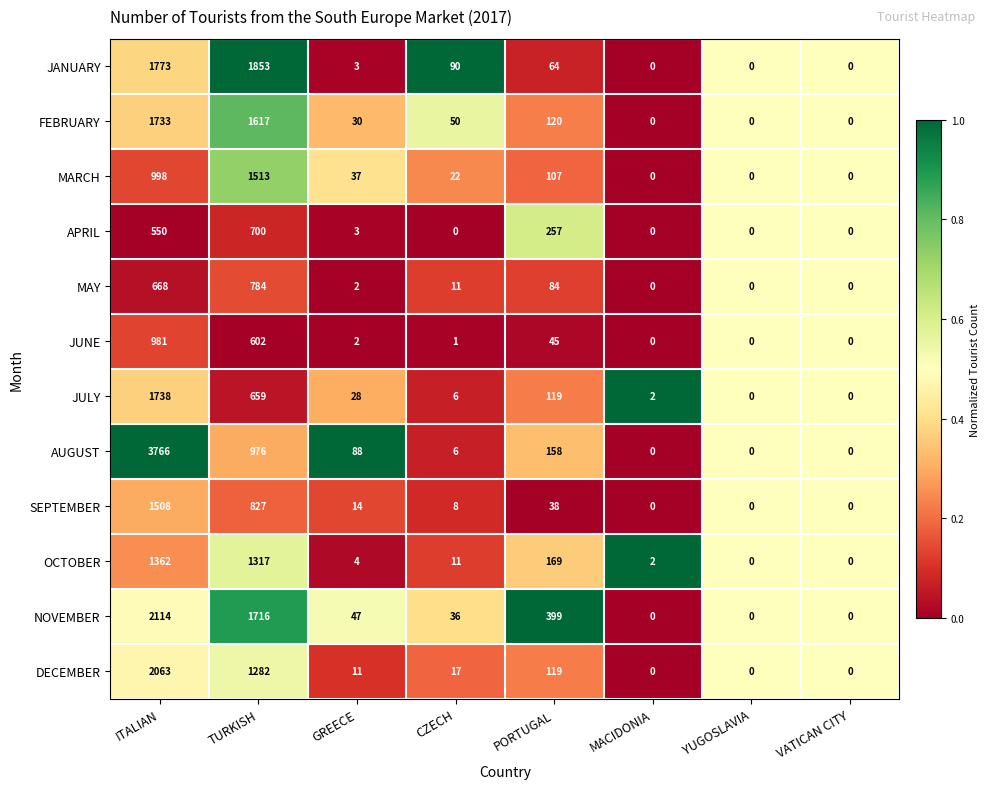

Between GREECE and CZECH, which series saw the biggest shift?

JANUARY